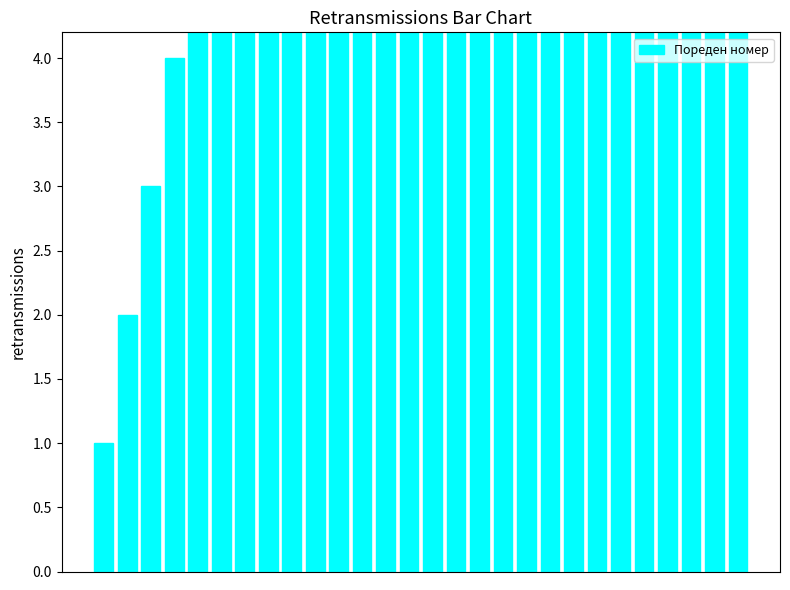

Reading left to right, extract all data points from this chart.

1	2	3	4	5	6	7	8	9	10	11	12	13	14	15	16	17	18	19	20	21	22	23	24	25	26	27	28